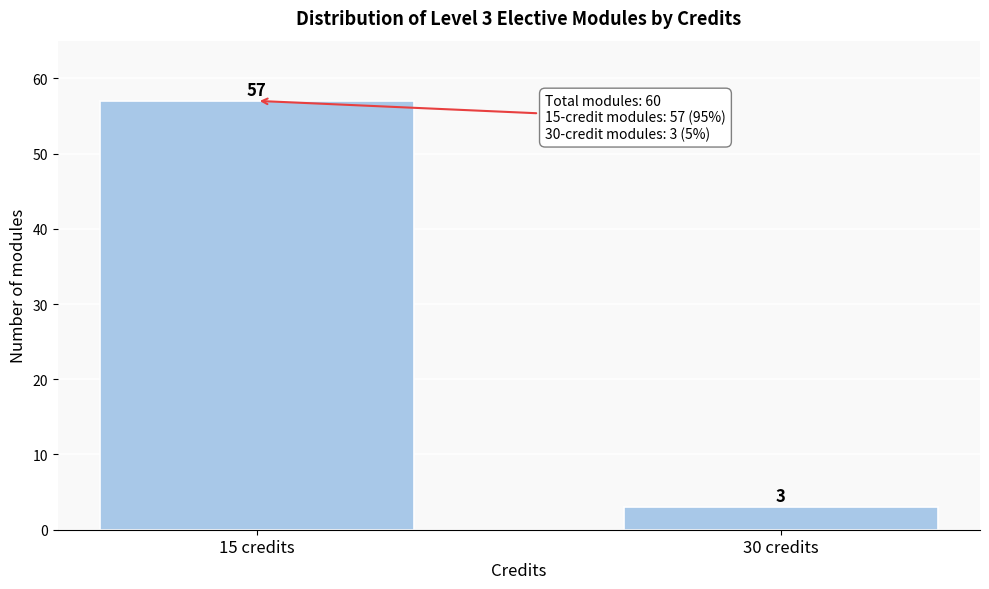

Reading left to right, extract all data points from this chart.

15 credits=57	30 credits=3